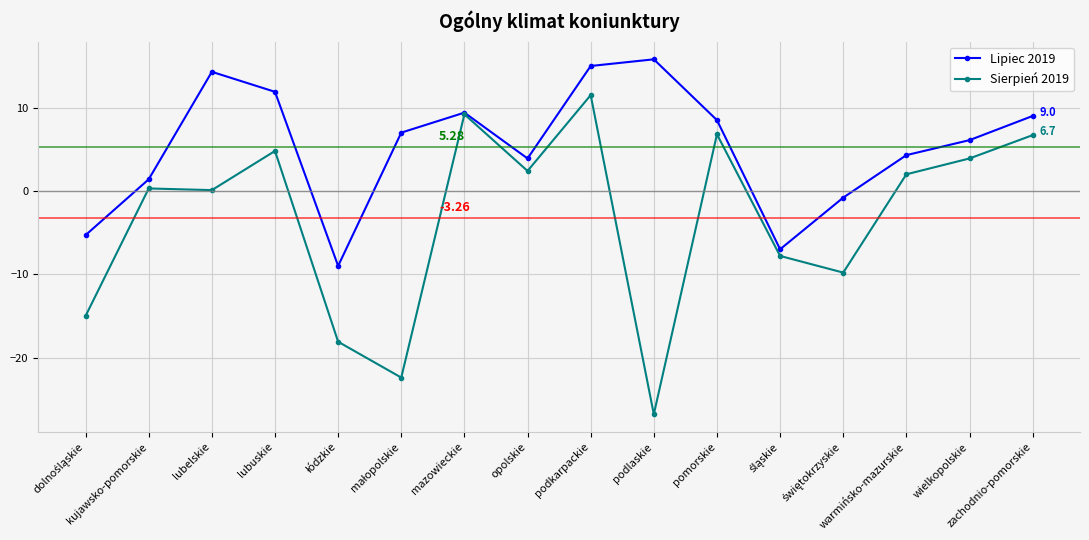

True or false: Sierpień 2019 has a value of -5.7 at podlaskie.

False